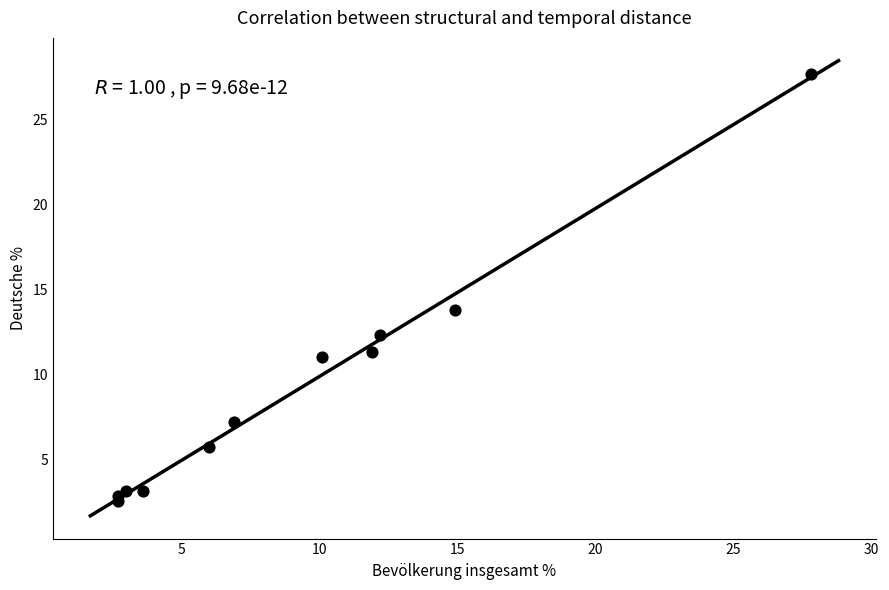

What Y value in the scatter plot is closest to 15?

13.8